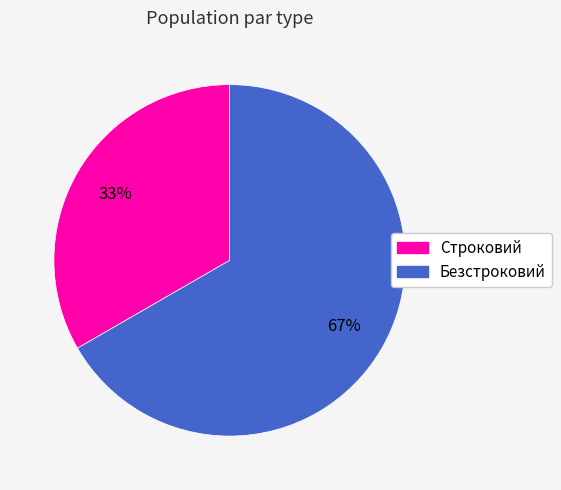

What is the ratio of the value at Безстроковий to the value at Строковий?

2.0